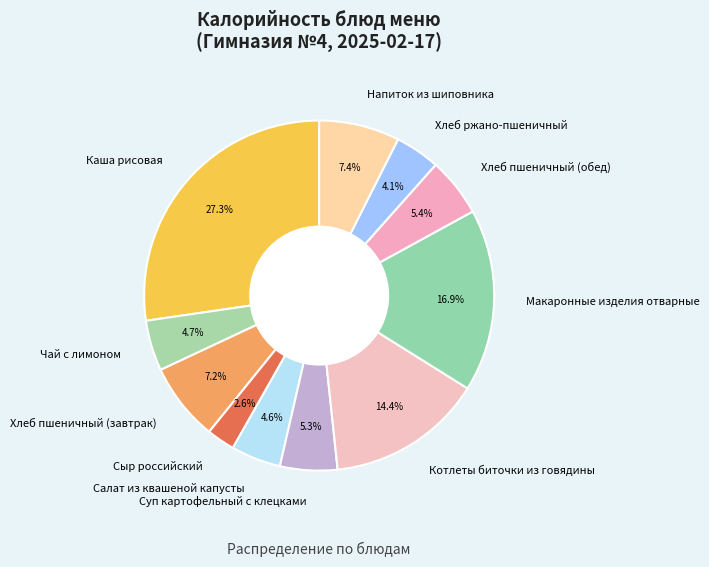

How much of the chart is everything except Хлеб пшеничный (завтрак)?

92.8%